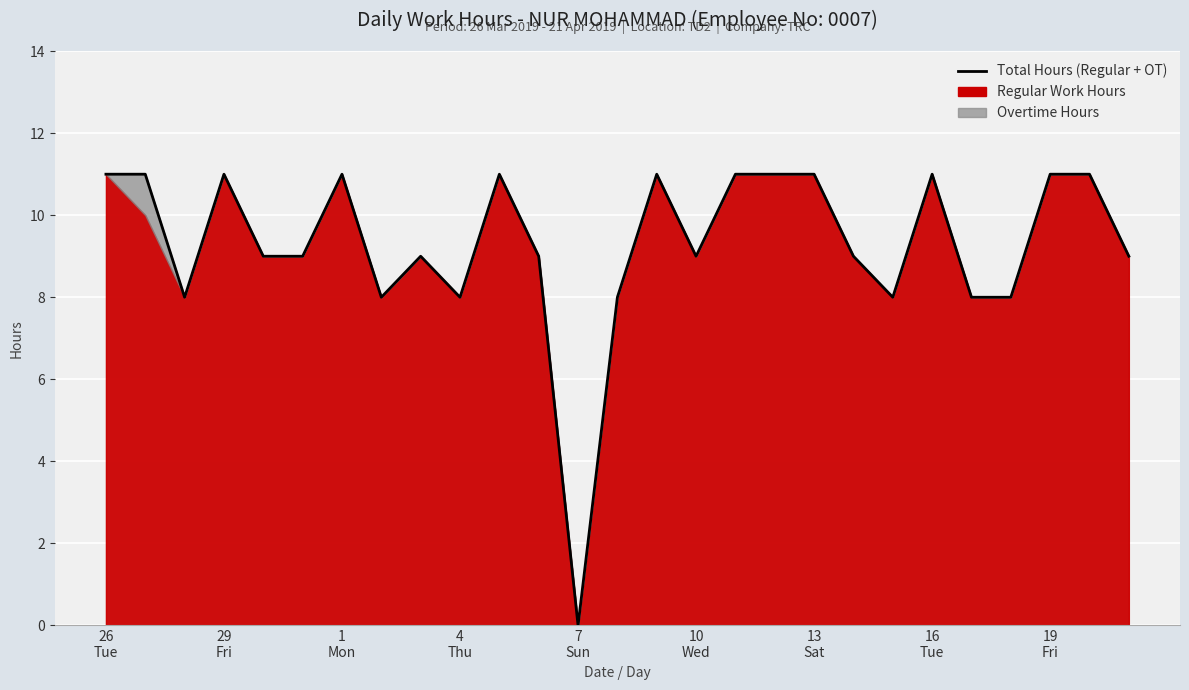

The value at 10
Wed is 9. True or false?

True